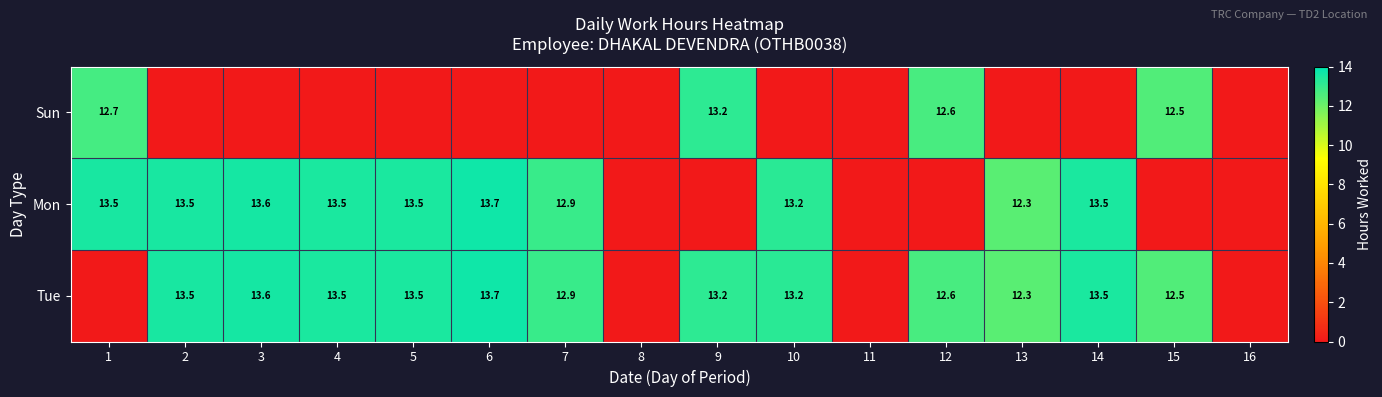

The Mon series shows 18.3 at 13. True or false?

False